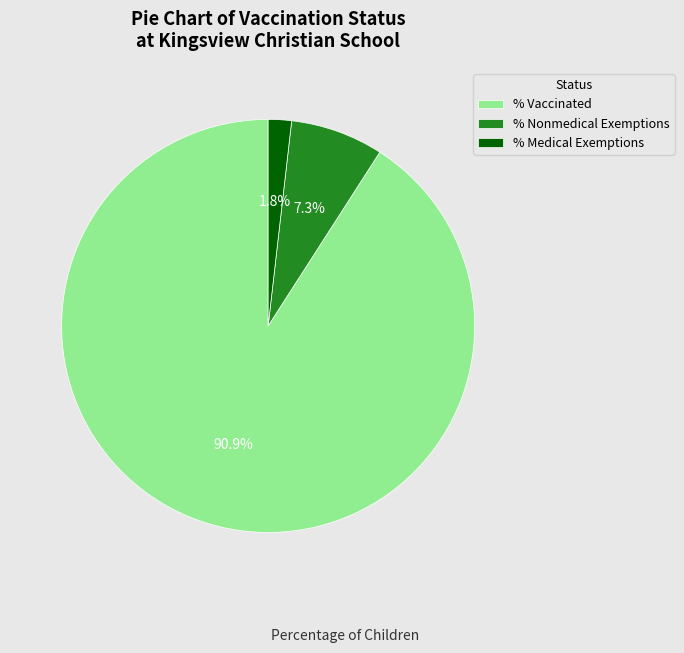

How many slices are in this pie chart?

3